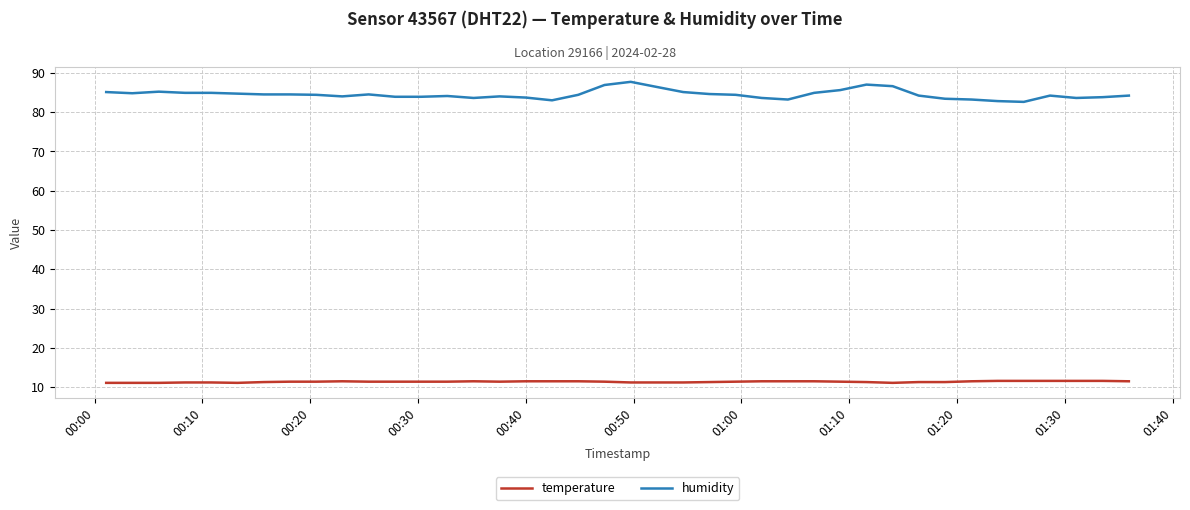

What is the minimum value shown in the chart?

11.1